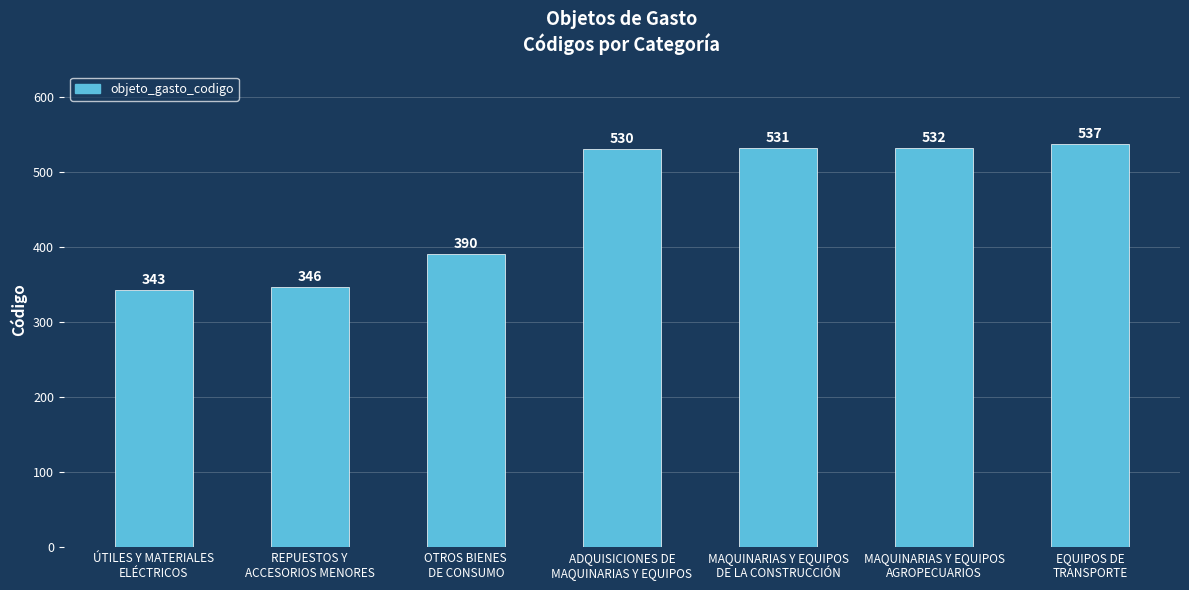

Approximately how many times larger is the value at REPUESTOS Y
ACCESORIOS MENORES compared to OTROS BIENES
DE CONSUMO?

0.9